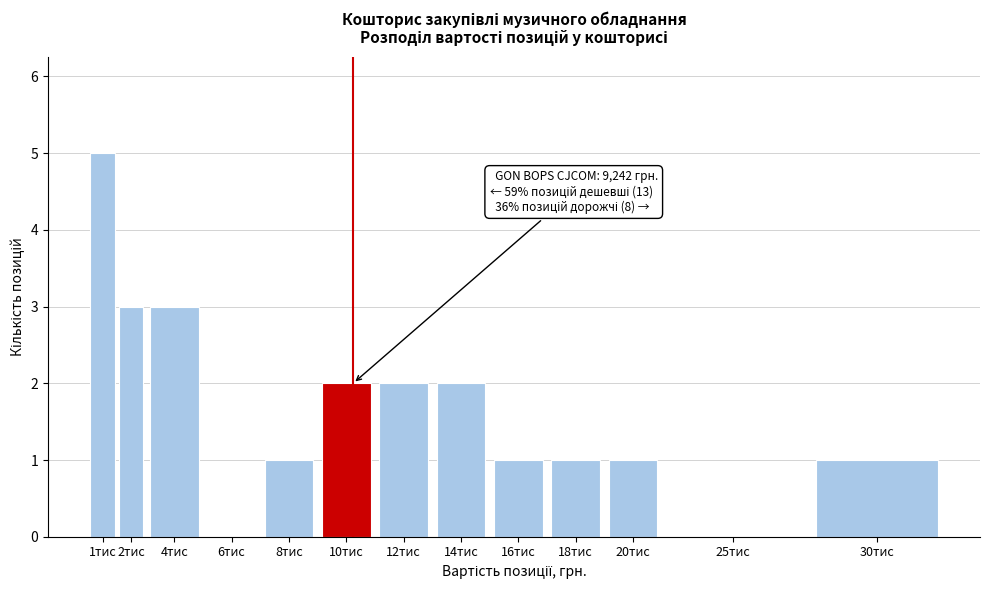

Reading left to right, list all the values displayed in this chart.

1тис=5	2тис=3	4тис=3	6тис=0	8тис=1	10тис=2	12тис=2	14тис=2	16тис=1	18тис=1	20тис=1	25тис=0	30тис=1